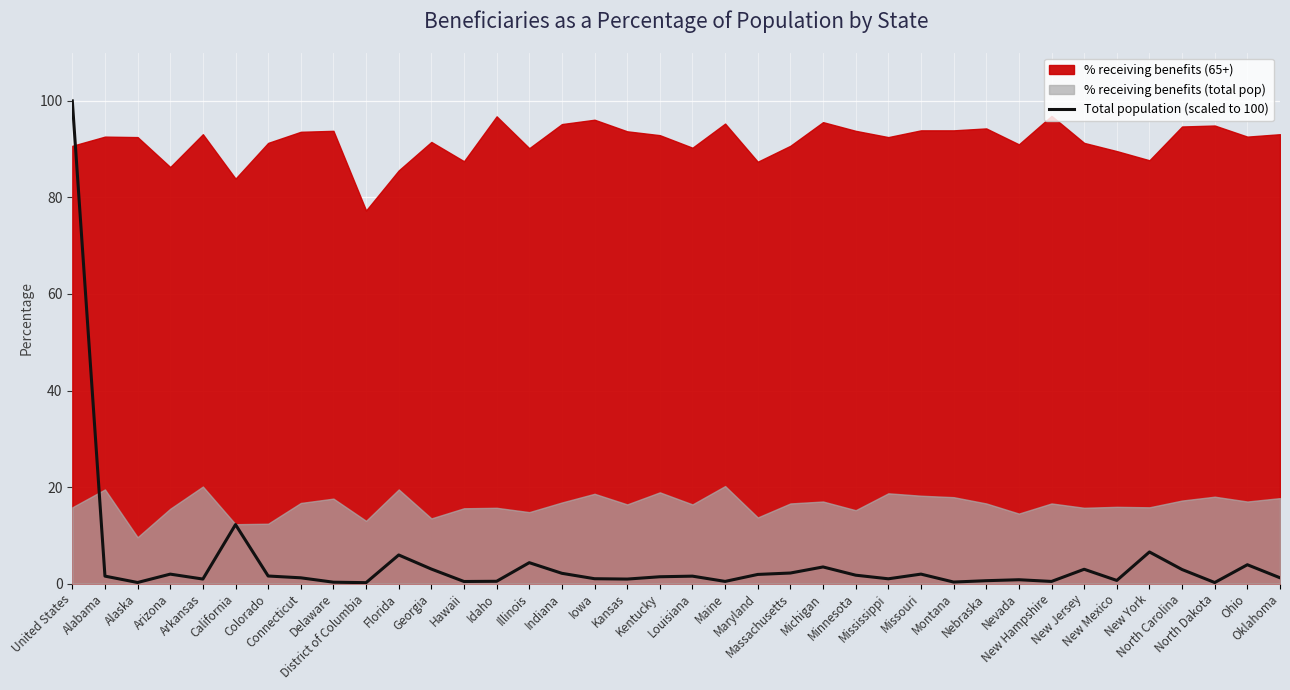

What value does the data have at Kansas?

0.9